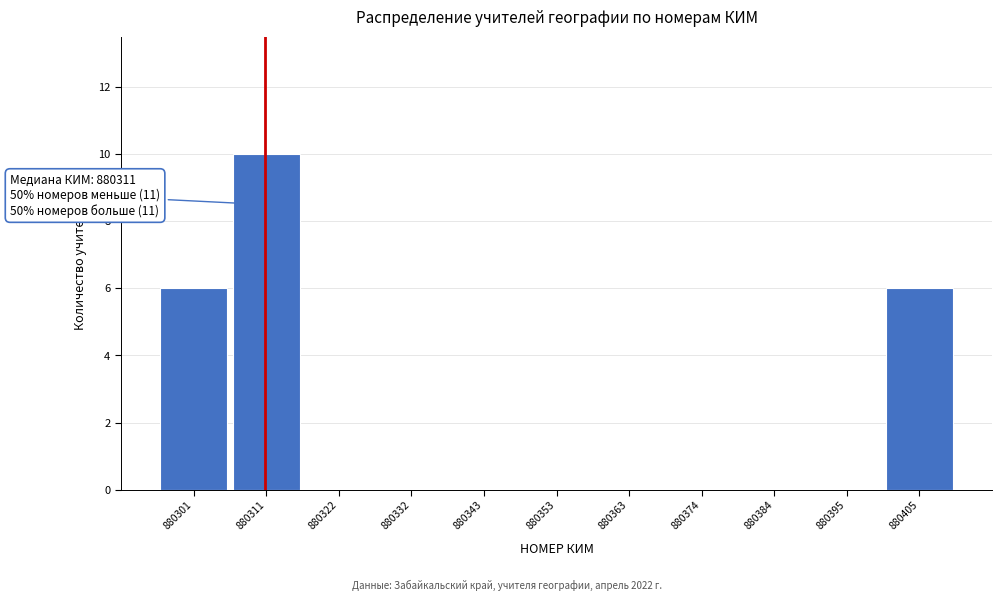

Over which range of the x-axis is the bar tallest?

880306 to 880316